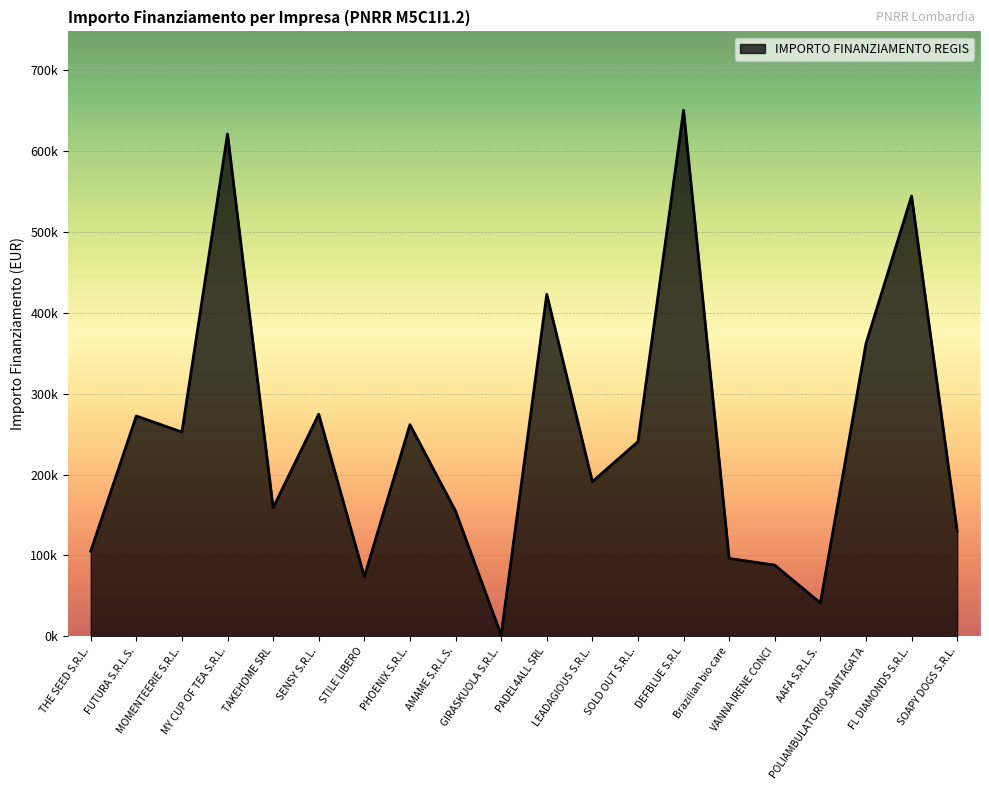

Does the chart have visible grid lines?

Yes